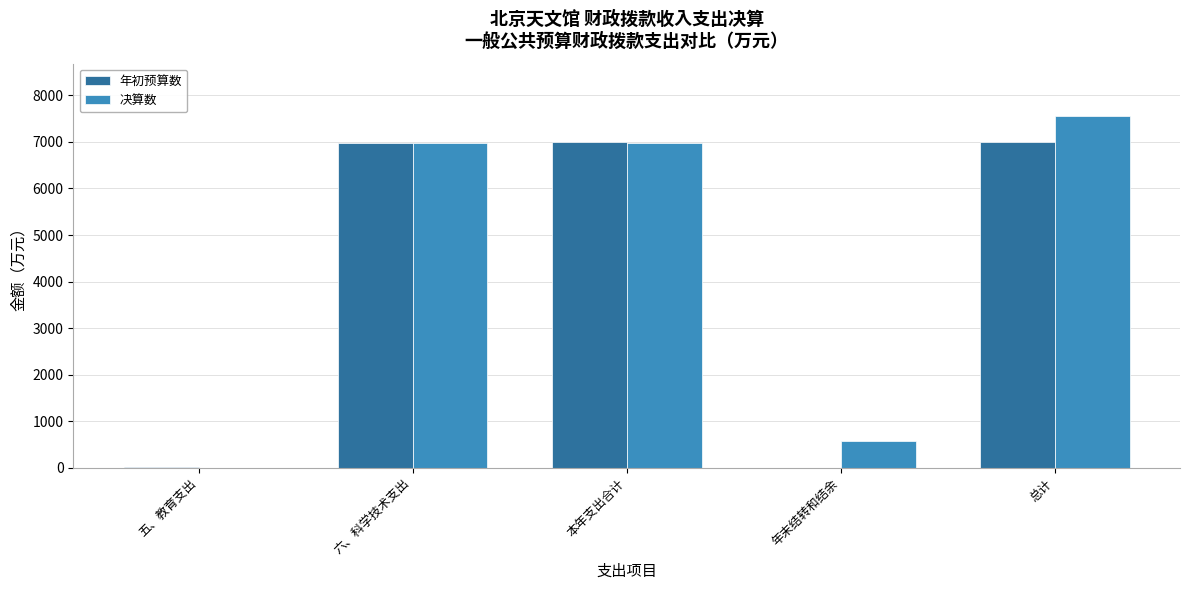

At which category is the sum across all series the highest?

总计